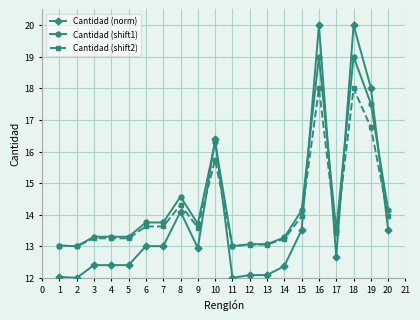

The Cantidad (norm) series shows 7.5 at 11. True or false?

False